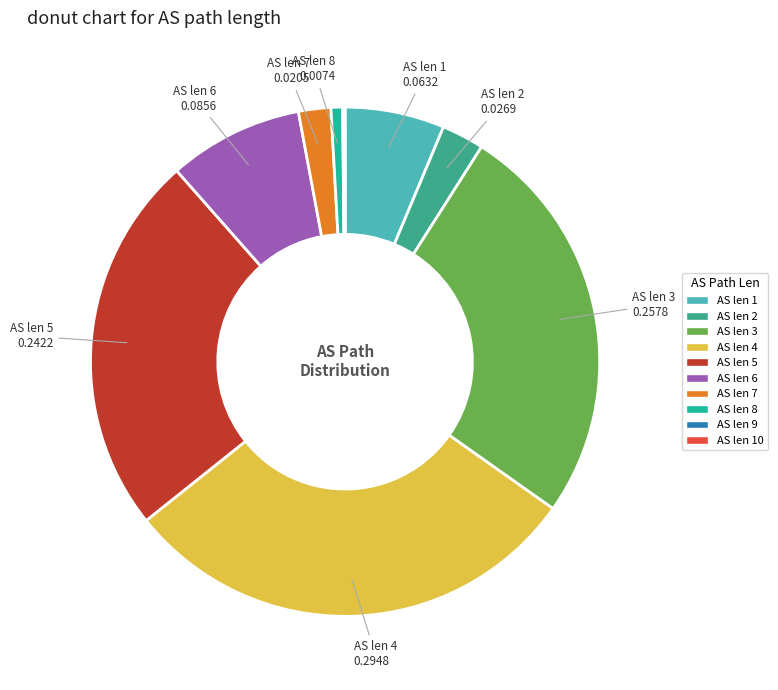

Is there any slice that represents more than half of the pie?

No